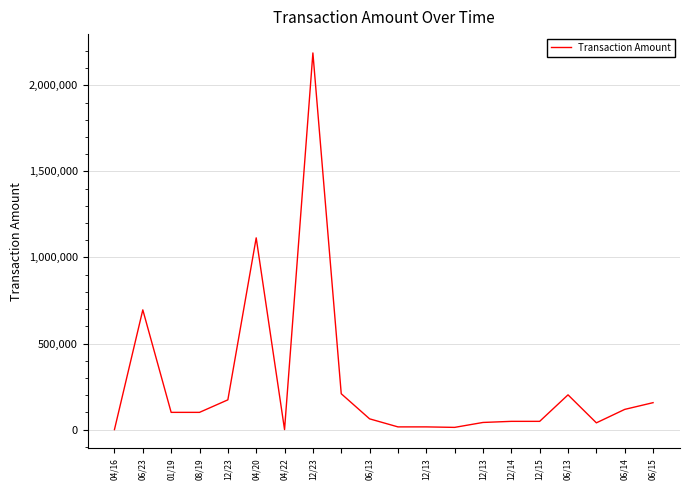

What is the difference between the maximum and minimum values?

2188297